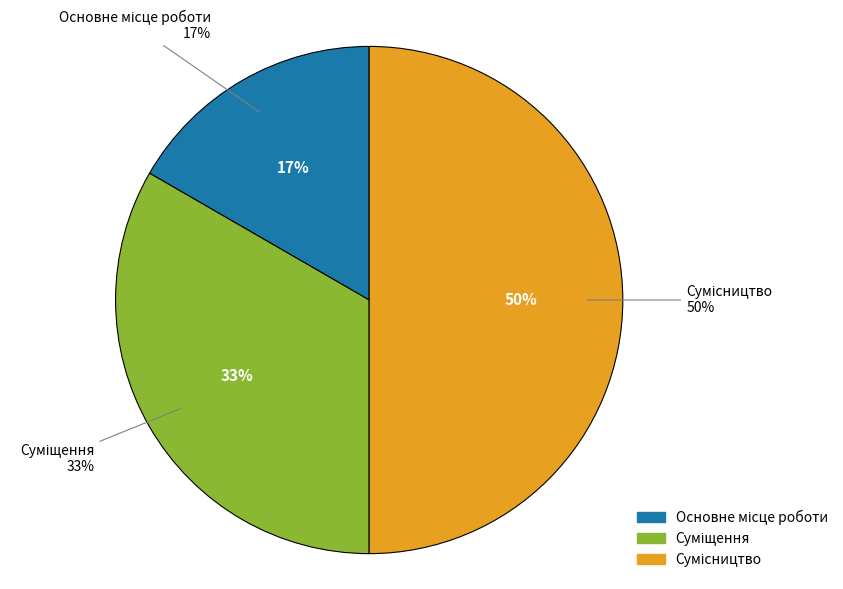

Between Суміщення and Основне місце роботи, which is larger?

Суміщення